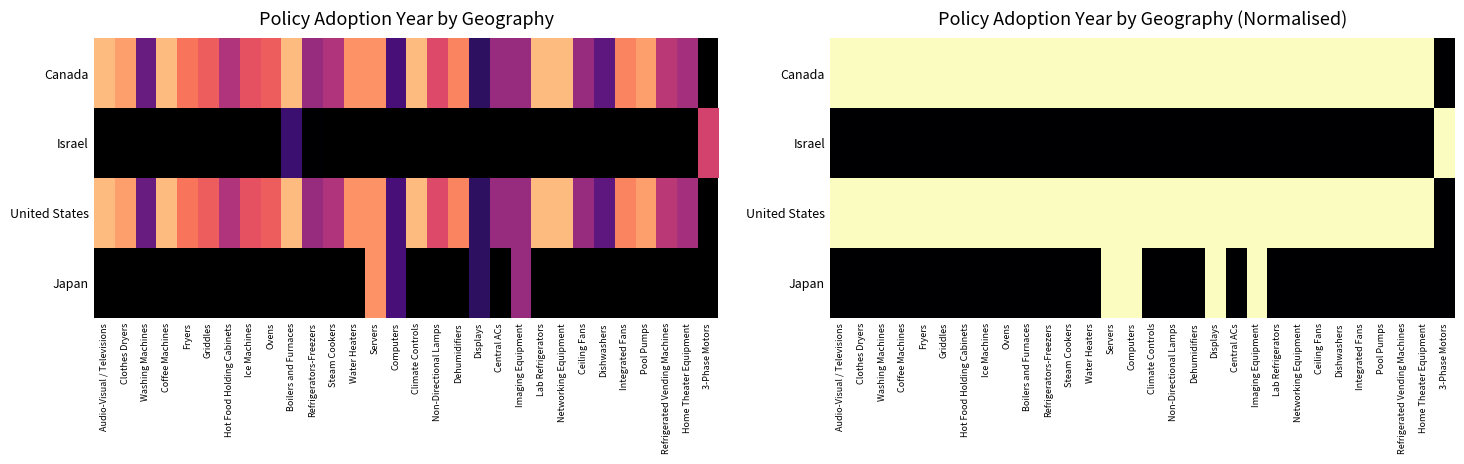

Rank the series at Washing Machines from lowest to highest value.

Israel, Japan, Canada, United States